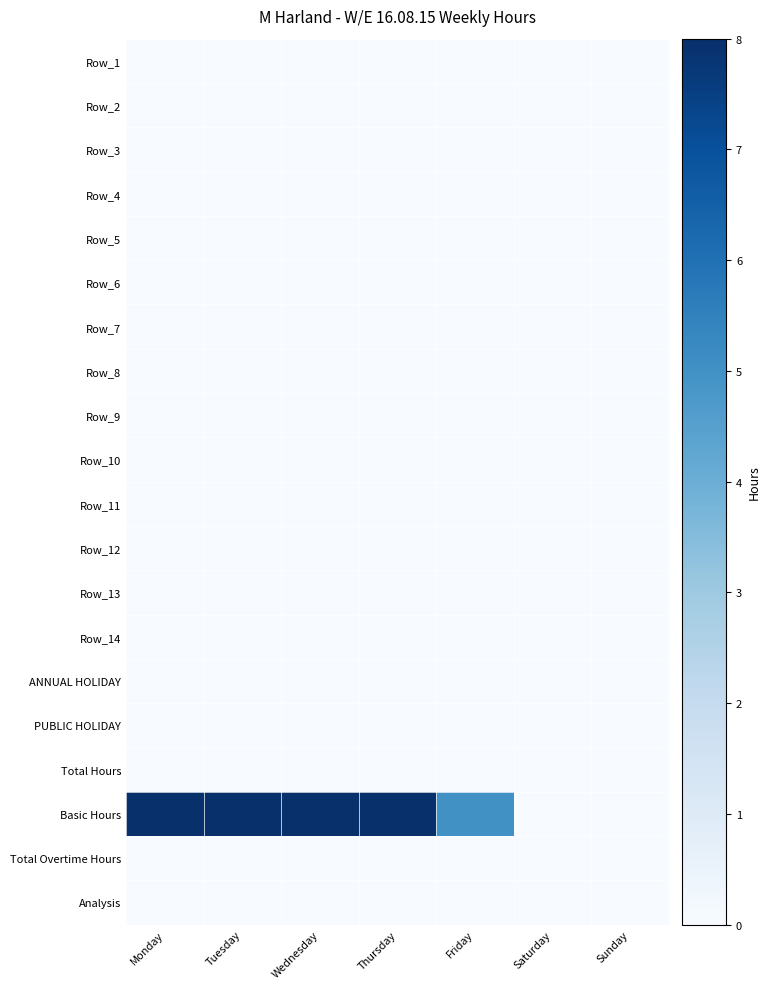

Reading left to right, list all the values displayed in this chart.

Row_1: Monday=0	Tuesday=0	Wednesday=0	Thursday=0	Friday=0	Saturday=0	Sunday=0
Row_2: Monday=0	Tuesday=0	Wednesday=0	Thursday=0	Friday=0	Saturday=0	Sunday=0
Row_3: Monday=0	Tuesday=0	Wednesday=0	Thursday=0	Friday=0	Saturday=0	Sunday=0
Row_4: Monday=0	Tuesday=0	Wednesday=0	Thursday=0	Friday=0	Saturday=0	Sunday=0
Row_5: Monday=0	Tuesday=0	Wednesday=0	Thursday=0	Friday=0	Saturday=0	Sunday=0
Row_6: Monday=0	Tuesday=0	Wednesday=0	Thursday=0	Friday=0	Saturday=0	Sunday=0
Row_7: Monday=0	Tuesday=0	Wednesday=0	Thursday=0	Friday=0	Saturday=0	Sunday=0
Row_8: Monday=0	Tuesday=0	Wednesday=0	Thursday=0	Friday=0	Saturday=0	Sunday=0
Row_9: Monday=0	Tuesday=0	Wednesday=0	Thursday=0	Friday=0	Saturday=0	Sunday=0
Row_10: Monday=0	Tuesday=0	Wednesday=0	Thursday=0	Friday=0	Saturday=0	Sunday=0
Row_11: Monday=0	Tuesday=0	Wednesday=0	Thursday=0	Friday=0	Saturday=0	Sunday=0
Row_12: Monday=0	Tuesday=0	Wednesday=0	Thursday=0	Friday=0	Saturday=0	Sunday=0
Row_13: Monday=0	Tuesday=0	Wednesday=0	Thursday=0	Friday=0	Saturday=0	Sunday=0
Row_14: Monday=0	Tuesday=0	Wednesday=0	Thursday=0	Friday=0	Saturday=0	Sunday=0
ANNUAL HOLIDAY: Monday=0	Tuesday=0	Wednesday=0	Thursday=0	Friday=0	Saturday=0	Sunday=0
PUBLIC HOLIDAY: Monday=0	Tuesday=0	Wednesday=0	Thursday=0	Friday=0	Saturday=0	Sunday=0
Total Hours: Monday=0	Tuesday=0	Wednesday=0	Thursday=0	Friday=0	Saturday=0	Sunday=0
Basic Hours: Monday=8	Tuesday=8	Wednesday=8	Thursday=8	Friday=5	Saturday=0	Sunday=0
Total Overtime Hours: Monday=-8	Tuesday=-8	Wednesday=-8	Thursday=-8	Friday=-5	Saturday=0	Sunday=0
Analysis: Monday=0	Tuesday=0	Wednesday=0	Thursday=0	Friday=0	Saturday=0	Sunday=0